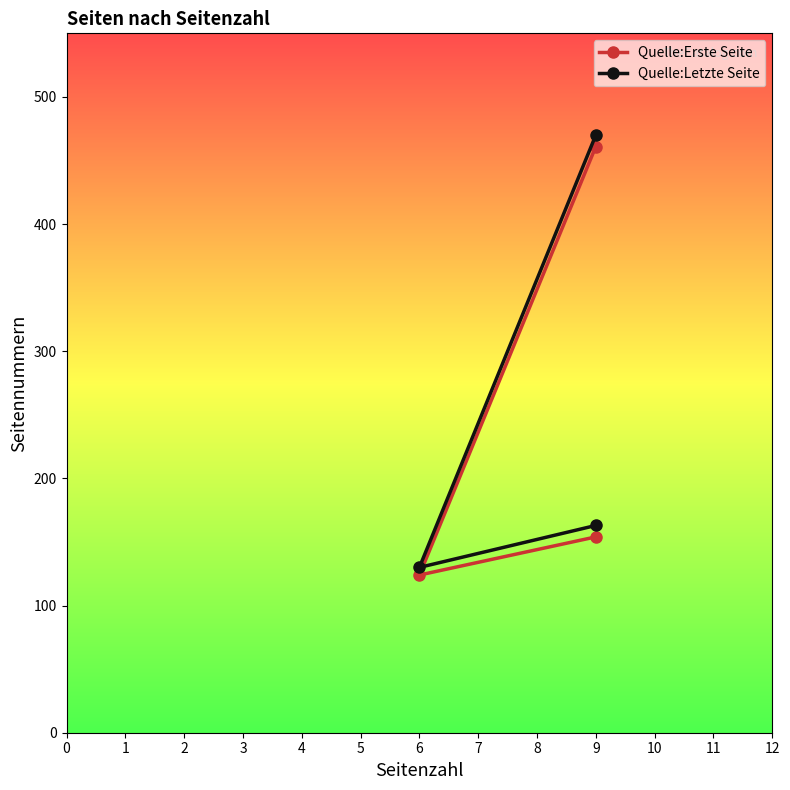

What are all the series names shown in the legend?

Quelle:Erste Seite, Quelle:Letzte Seite